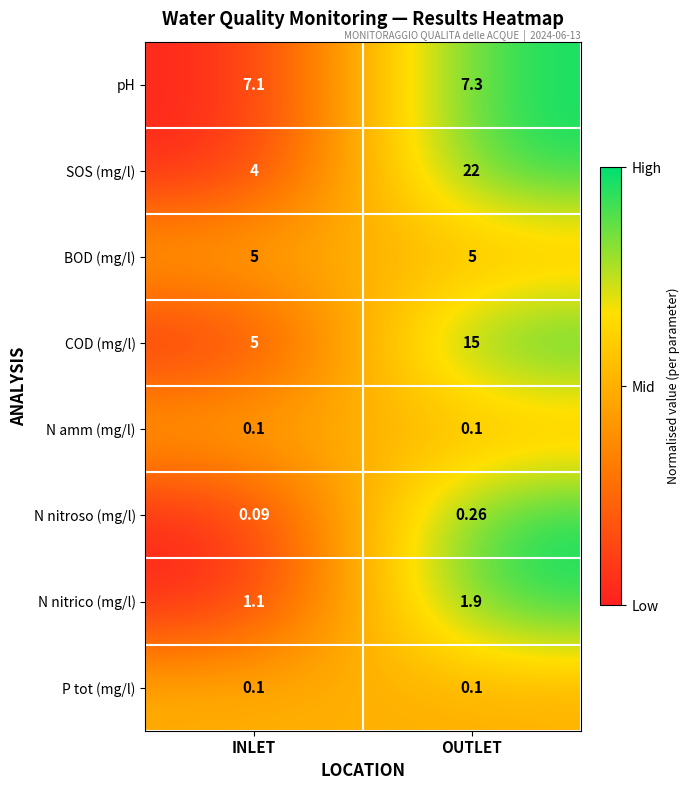

Which label corresponds to the smallest value in the chart?

INLET